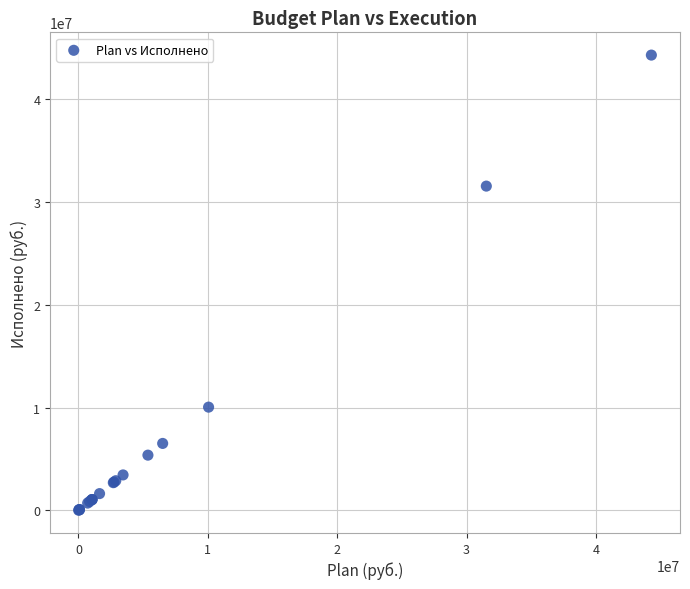

What Y value in the scatter plot is closest to 22137967?

31524110.9